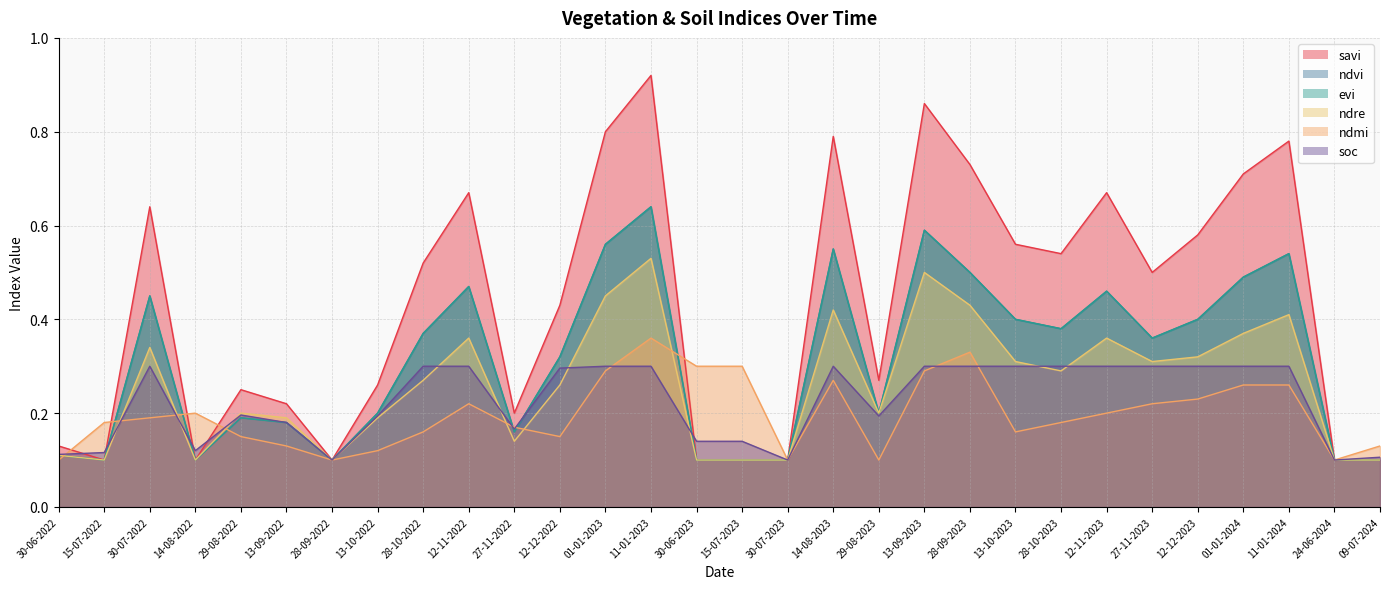

Is the value of soc at 12-12-2023 greater than the value of evi at 29-08-2023?

Yes